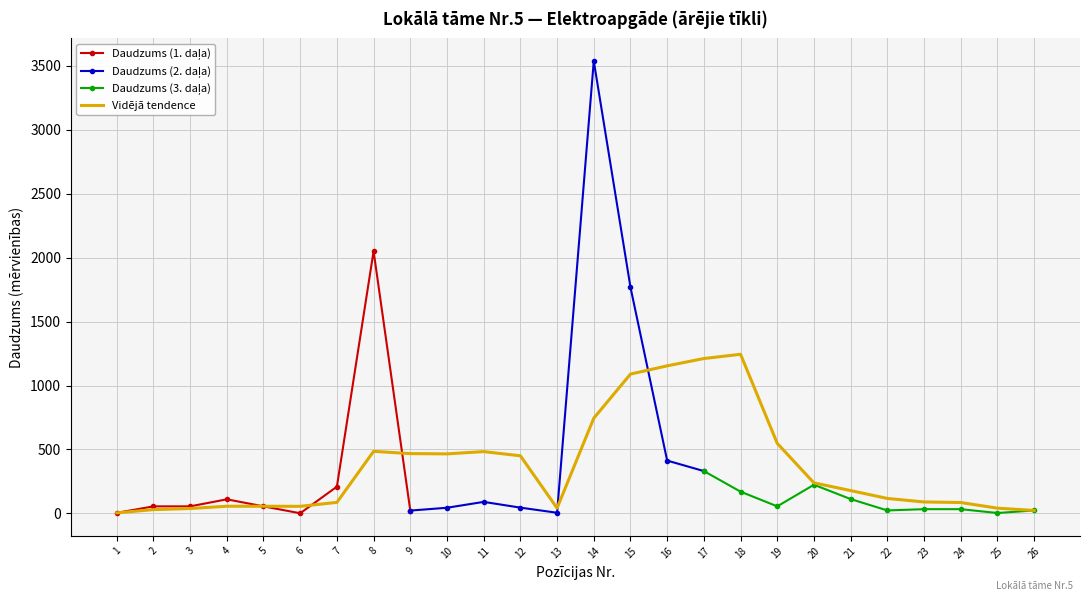

Is the value of col_12 (darb-ietilpība) at 9 greater than the value of Daudzums at 2?

No